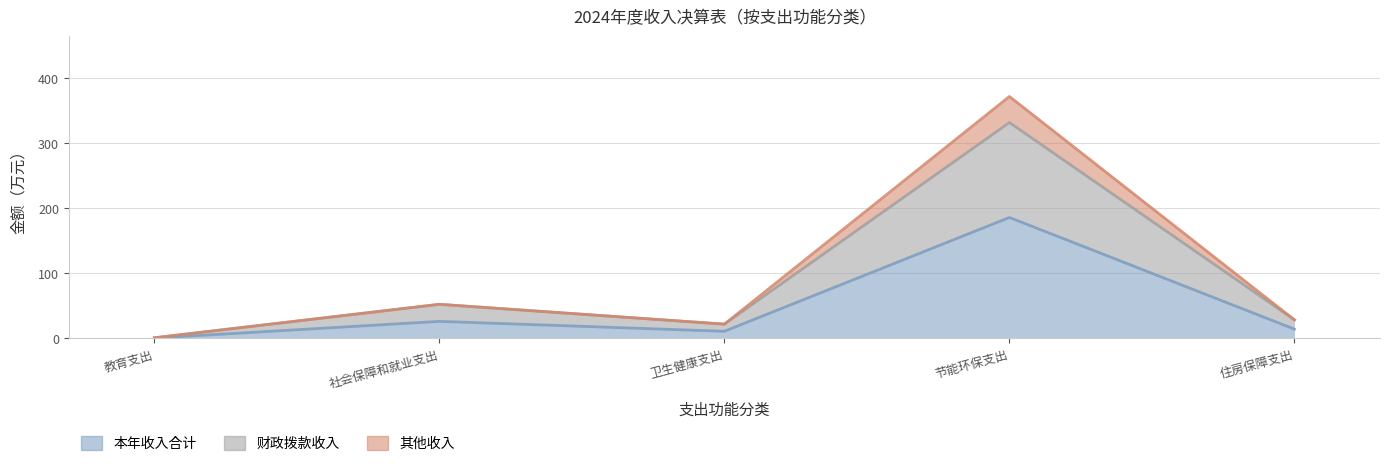

At which label does 财政拨款收入 reach its minimum?

教育支出